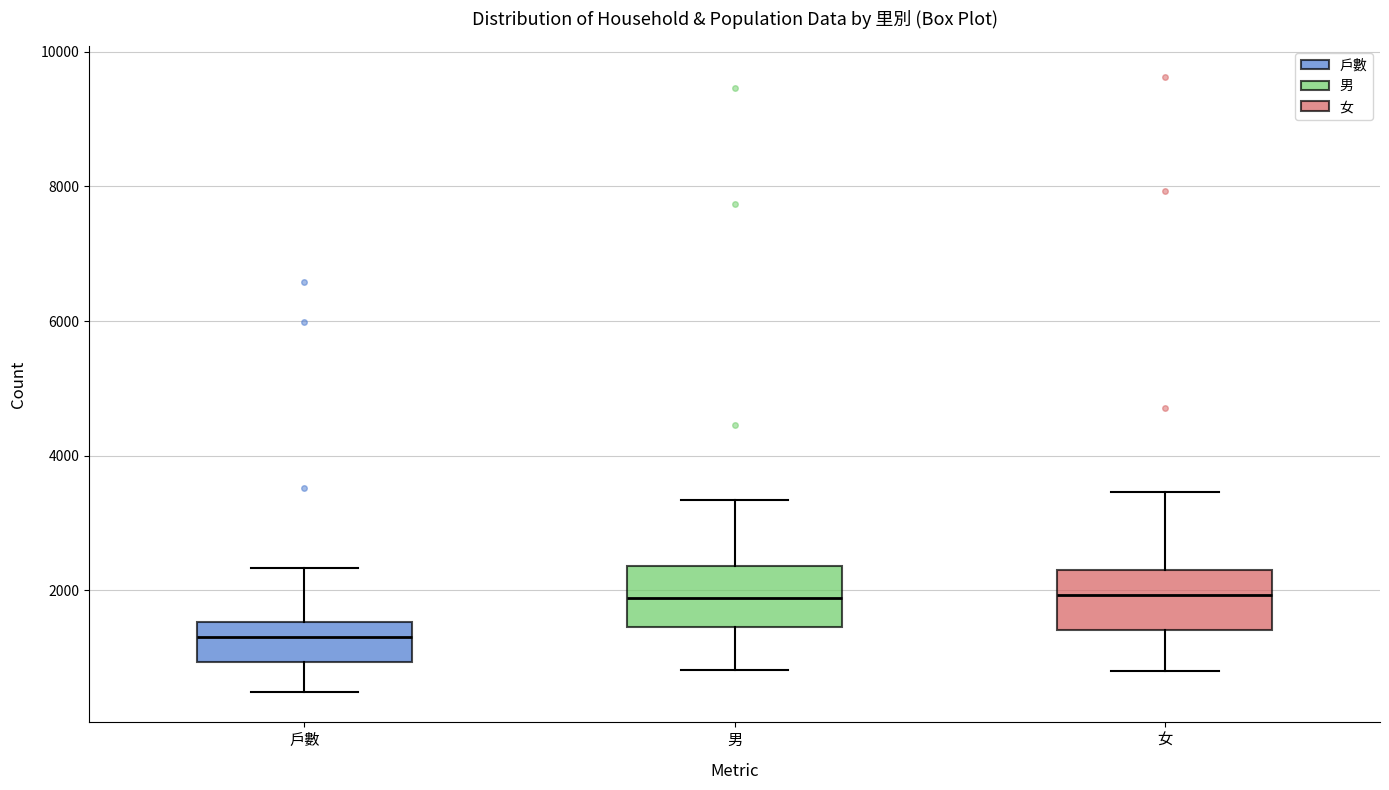

Where does the median line of the box for 男 sit on the y-axis? The values are not printed on the chart, so give them approximately, as read against the axis.

1800